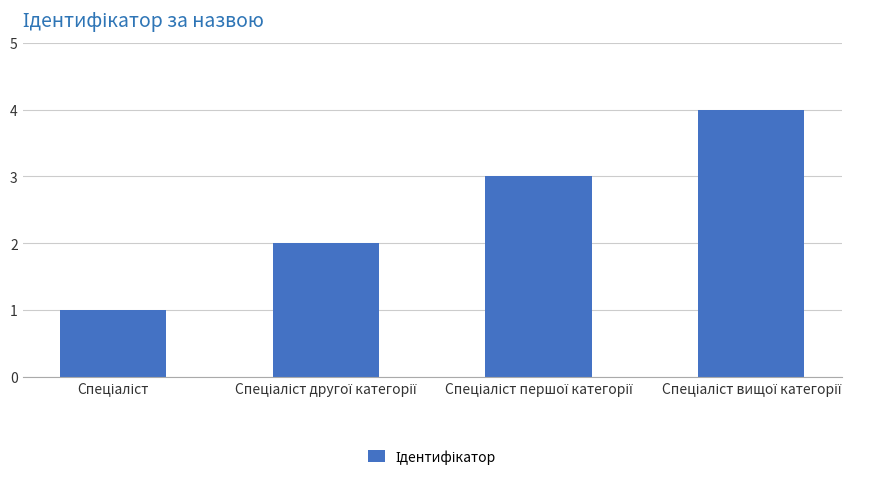

What is the sum of all values?

10